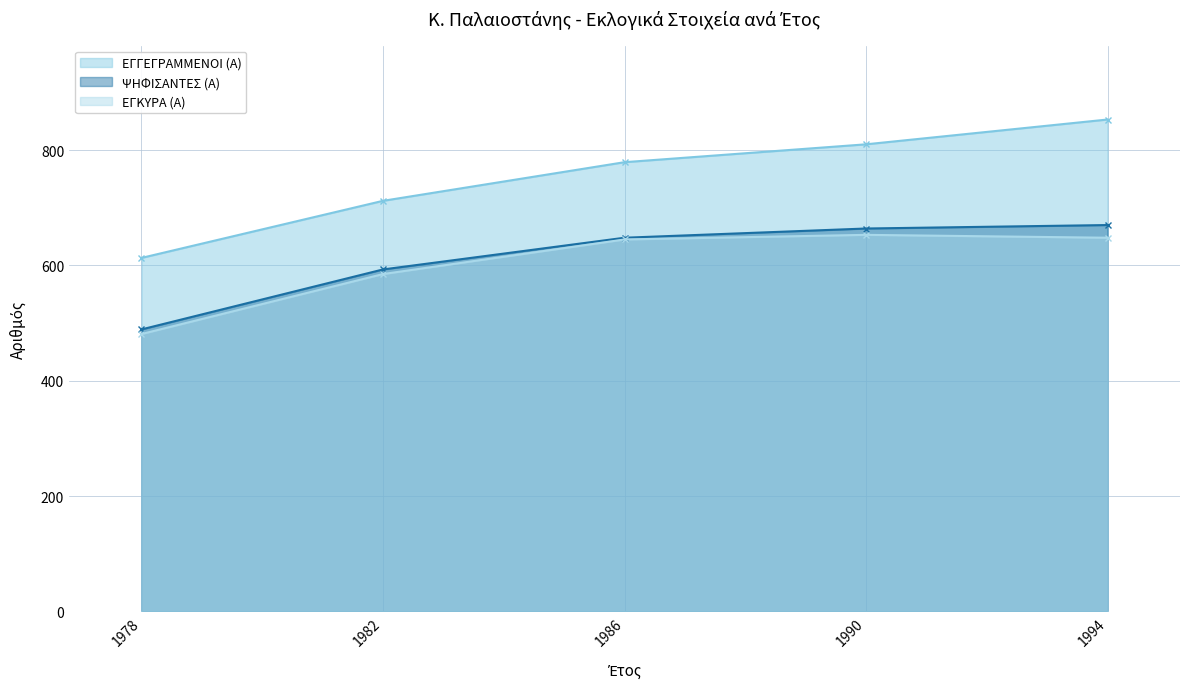

True or false: ΕΓΓΕΓΡΑΜΜΕΝΟΙ (Α) and ΕΓΚΥΡΑ (Α) cross at least once.

False